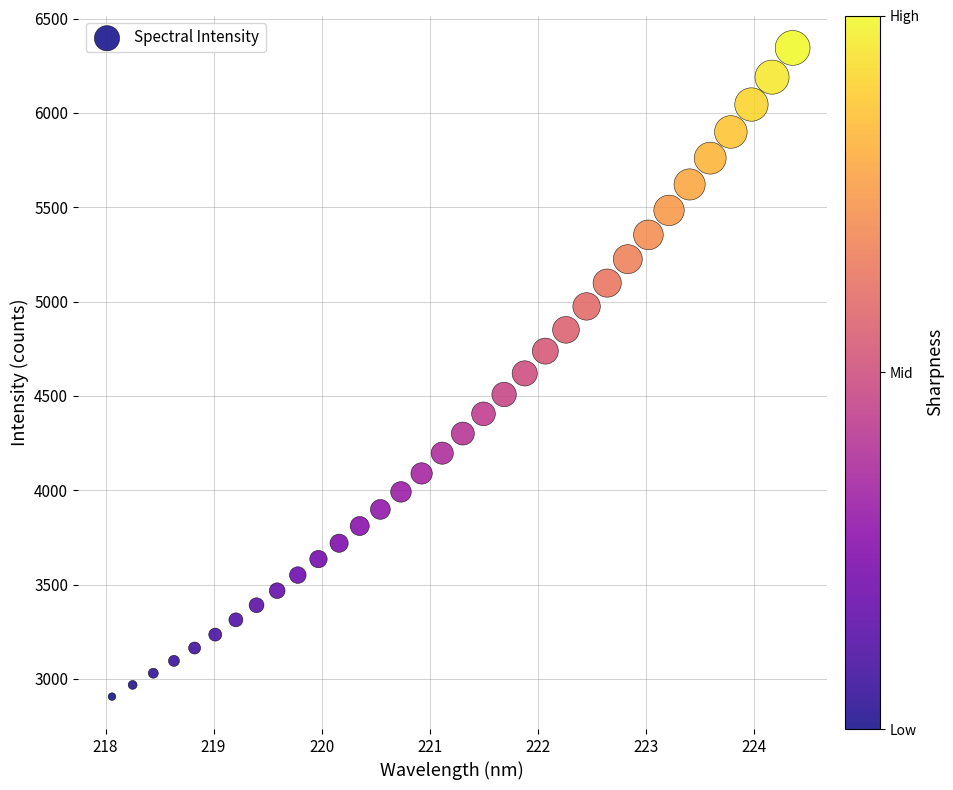

What is the range of X values (max minus min)?

6.3